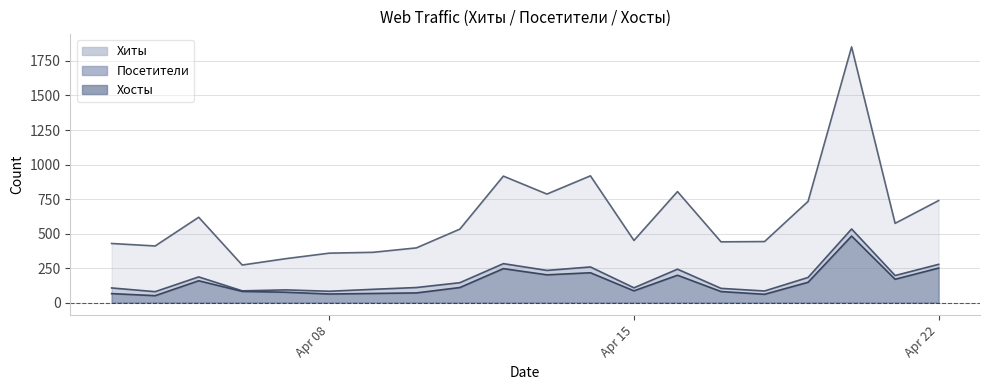

The value of Посетители at 2024-04-14 is 258. True or false?

True